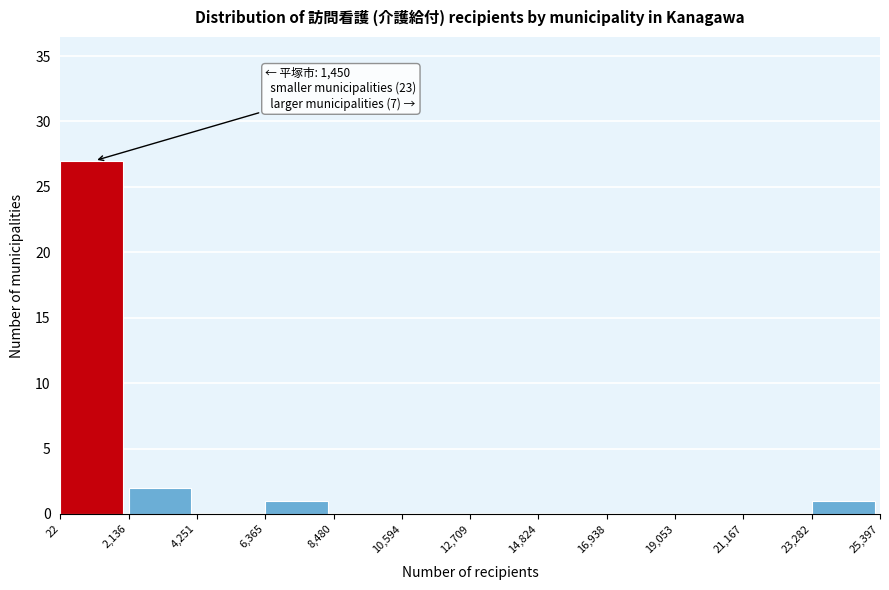

Which range on the x-axis has the tallest bar?

22 to 2,136